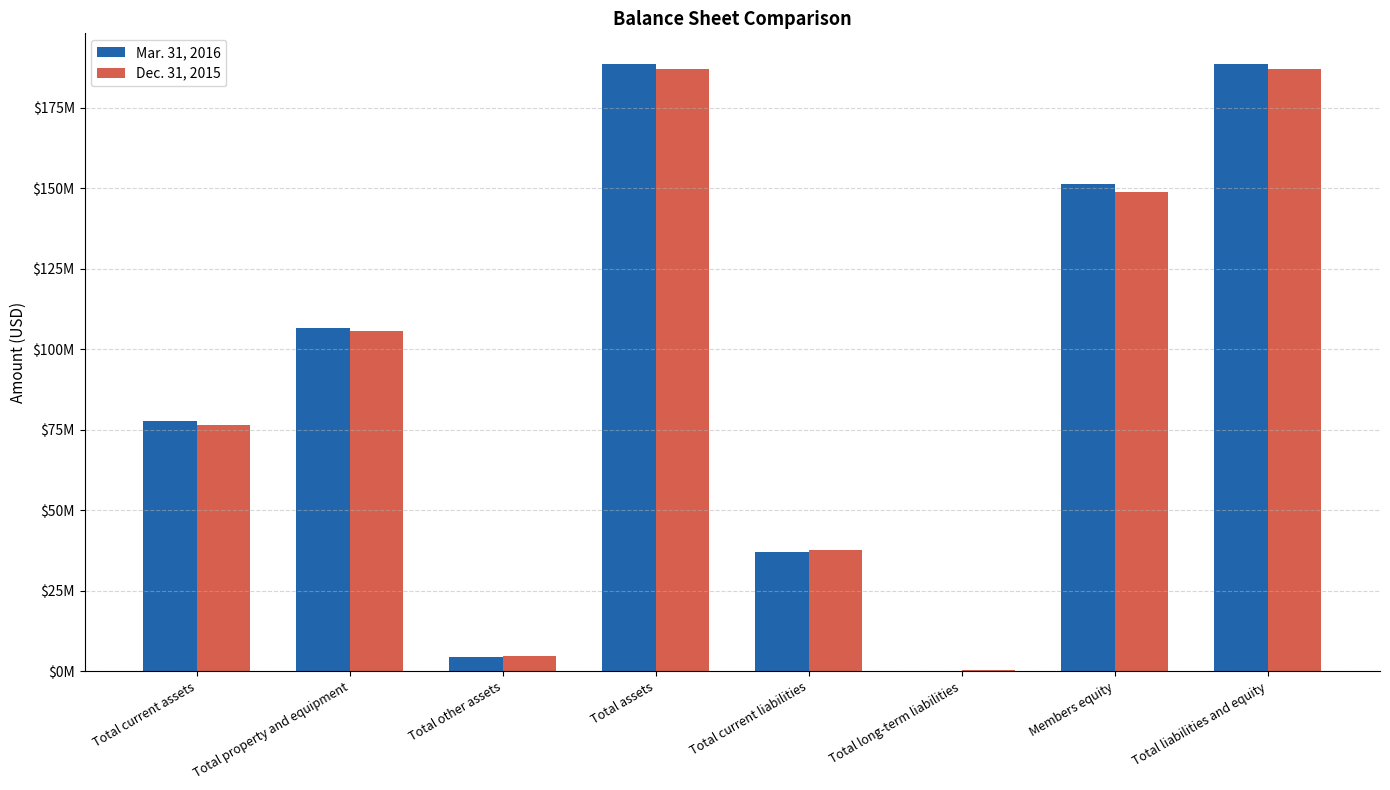

What is the difference between the Mar. 31, 2016 values at Total assets and Total property and equipment?

82208484